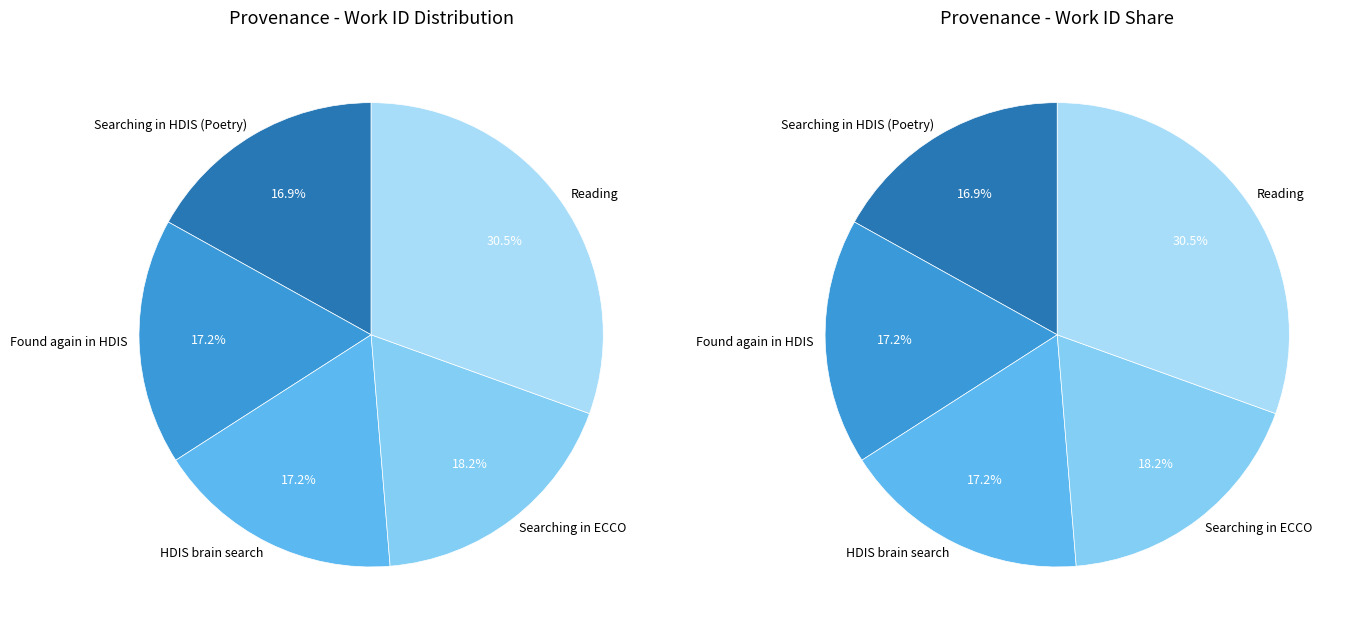

Is it true that Searching in HDIS (Poetry); Found again is 29% of the pie?

False